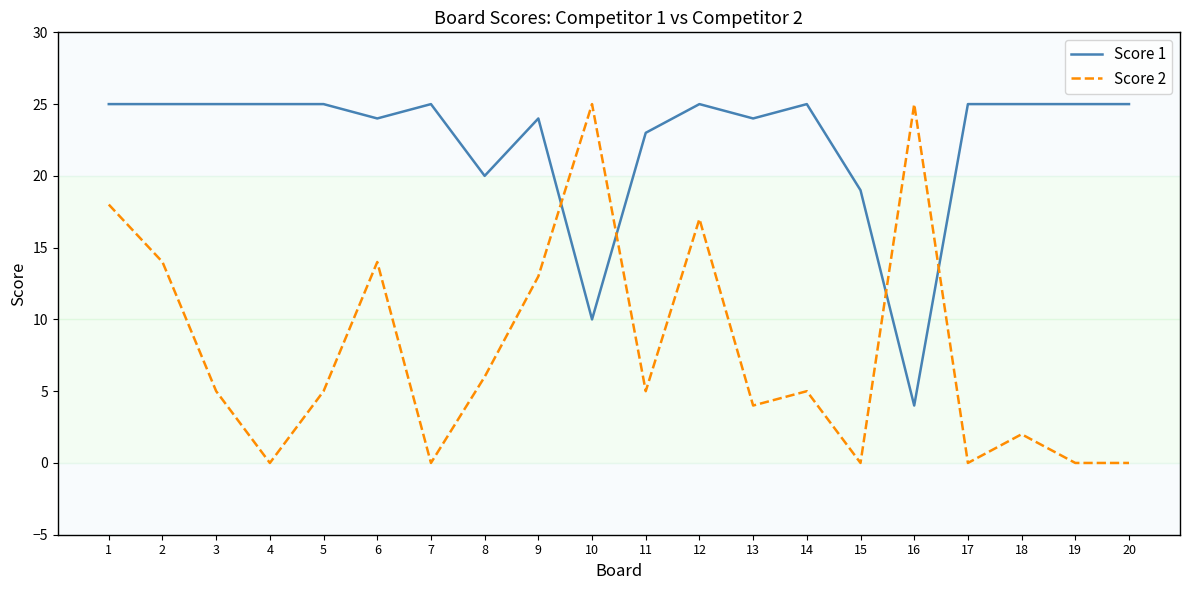

Reading left to right, what are all the values shown in this chart?

Score 1: 25	25	25	25	25	24	25	20	24	10	23	25	24	25	19	4	25	25	25	25
Score 2: 18	14	5	0	5	14	0	6	13	25	5	17	4	5	0	25	0	2	0	0